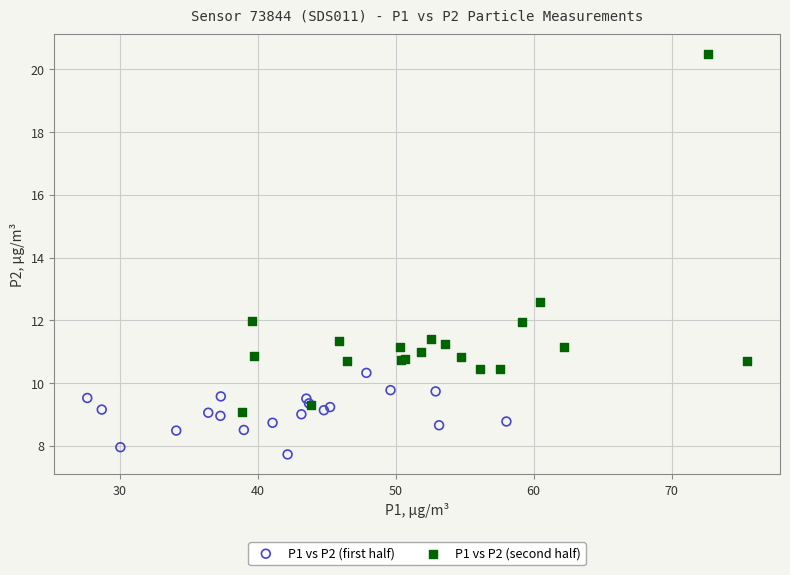

Which series contains the highest Y value?

P1 vs P2 (second half)